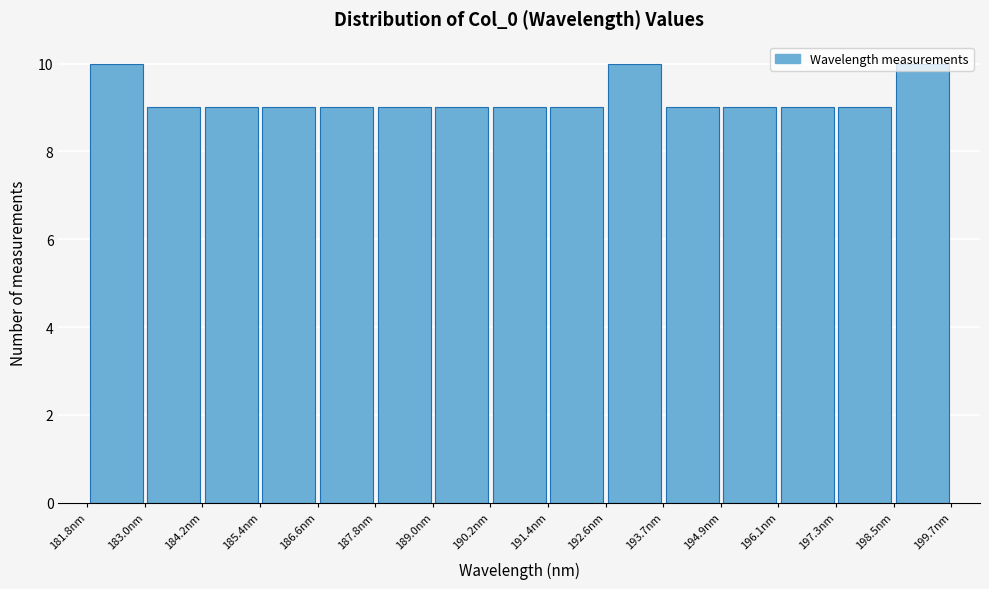

Reading left to right, transcribe this chart: for each bar, give the range it covers on the x-axis and its height. Neither the bar edges nor the heights are printed on the chart, so give them approximately, as read against the axes.

181.8 to 183.0: 10
183.0 to 184.2: 9
184.2 to 185.4: 9
185.4 to 186.6: 9
186.6 to 187.8: 9
187.8 to 189.0: 9
189.0 to 190.2: 9
190.2 to 191.4: 9
191.4 to 192.6: 9
192.6 to 193.8: 10
193.8 to 195.0: 9
195.0 to 196.2: 9
196.2 to 197.4: 9
197.4 to 198.6: 9
198.6 to 199.6: 10